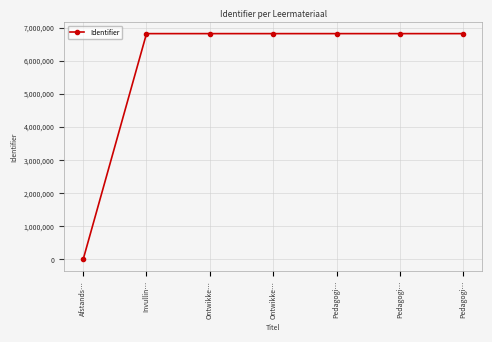

True or false: the data shows 9994546 at Ontwikke….

False